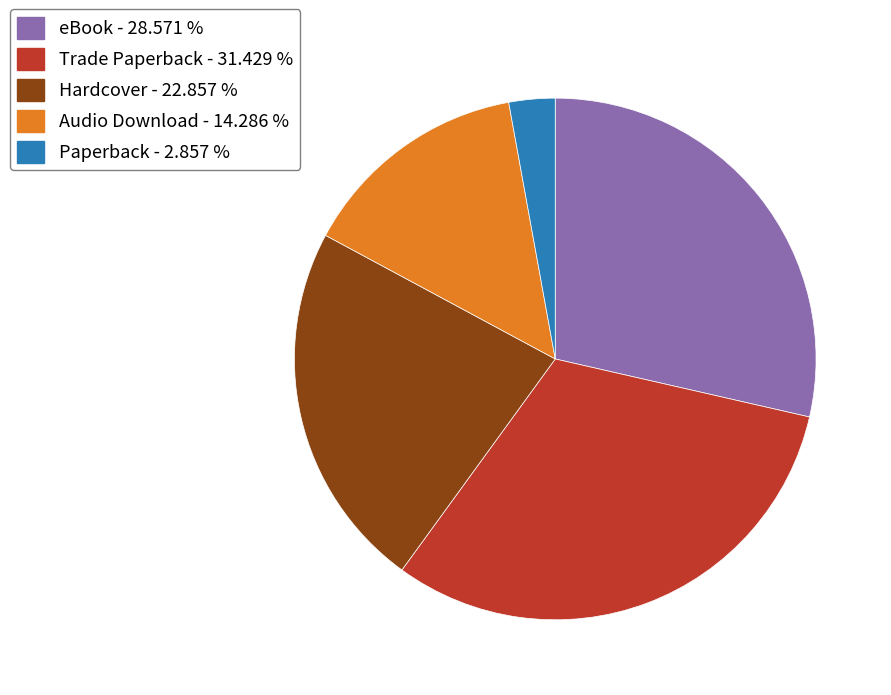

Is the sum of eBook - 28.571 % and Hardcover - 22.857 % greater than half?

Yes